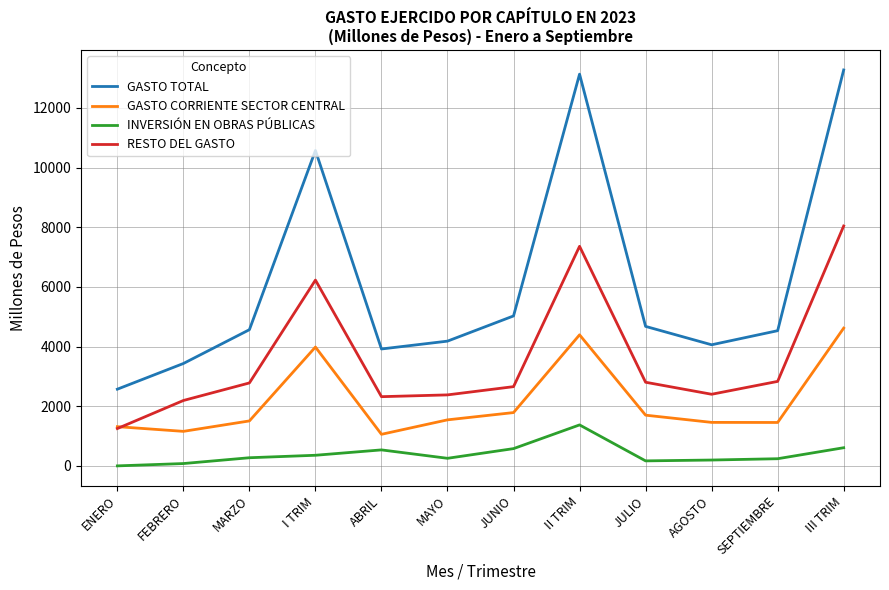

Between I TRIM and JUNIO, which series saw the biggest shift?

GASTO TOTAL